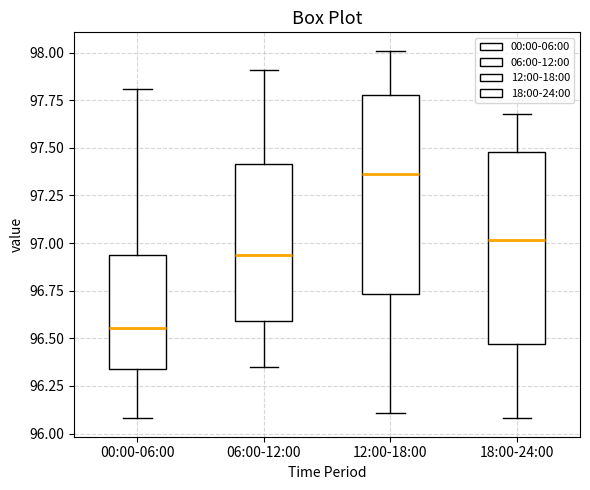

Reading left to right, read every box against the y-axis: the position of its median line, the range the box covers, and the ends of its whiskers. The values are not printed on the chart, so give them approximately, as read against the axis.

00:00-06:00: median 96.55, box 96.35 to 96.95, whiskers 96.10 to 97.80
06:00-12:00: median 96.95, box 96.60 to 97.40, whiskers 96.35 to 97.90
12:00-18:00: median 97.35, box 96.75 to 97.80, whiskers 96.10 to 98.00
18:00-24:00: median 97.00, box 96.45 to 97.50, whiskers 96.10 to 97.70